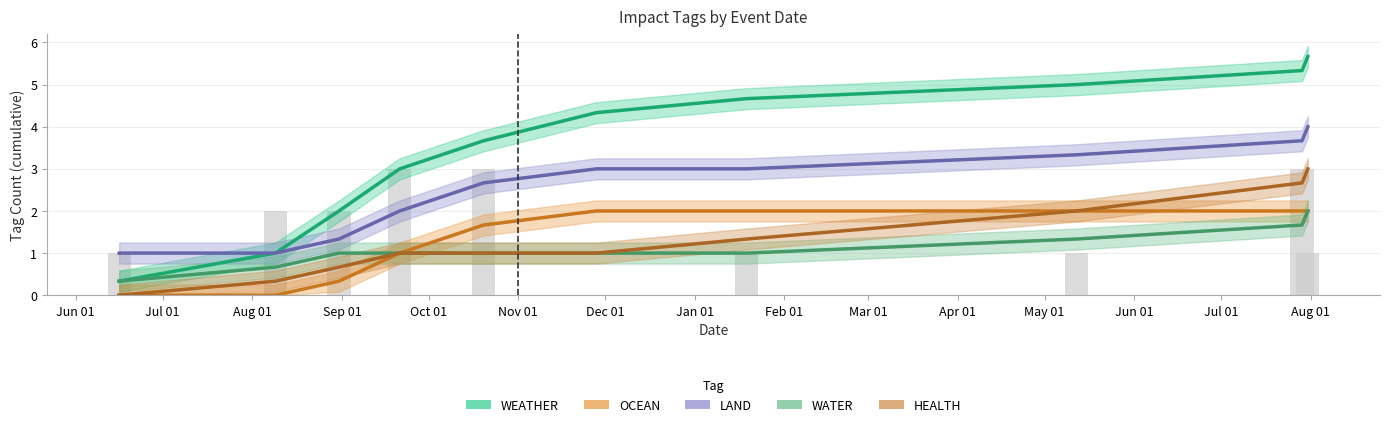

What are all the series names shown in the legend?

WEATHER, OCEAN, LAND, WATER, HEALTH